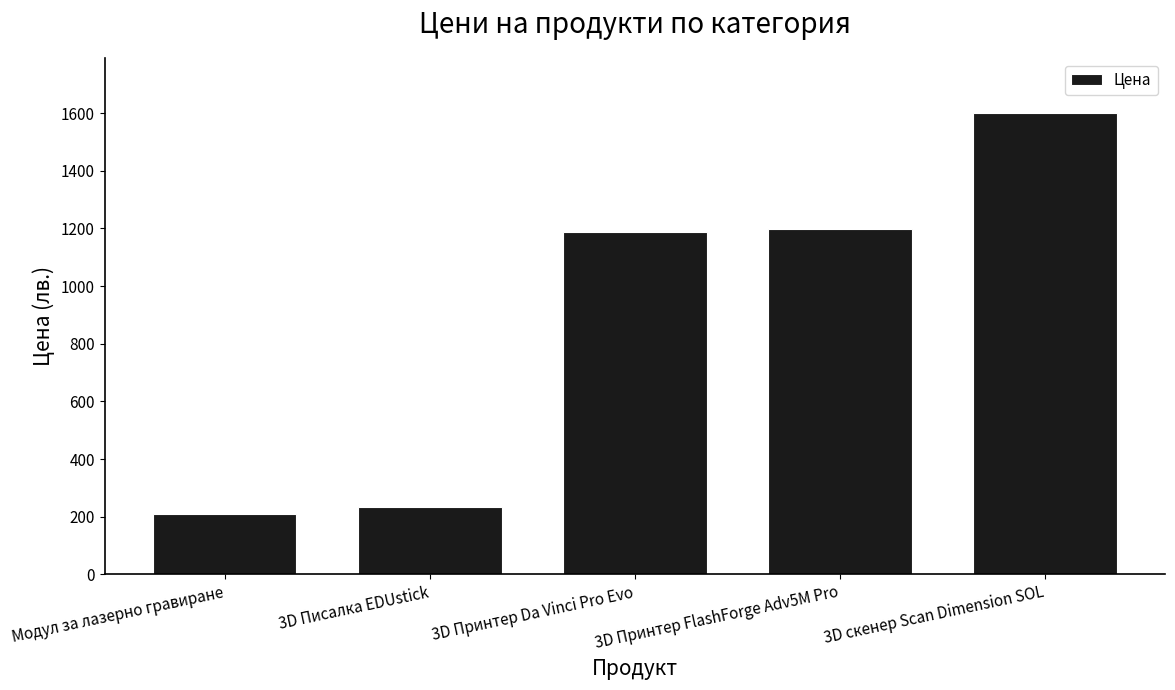

At which label is the value closest to 904?

3D Принтер Da Vinci Pro Evo